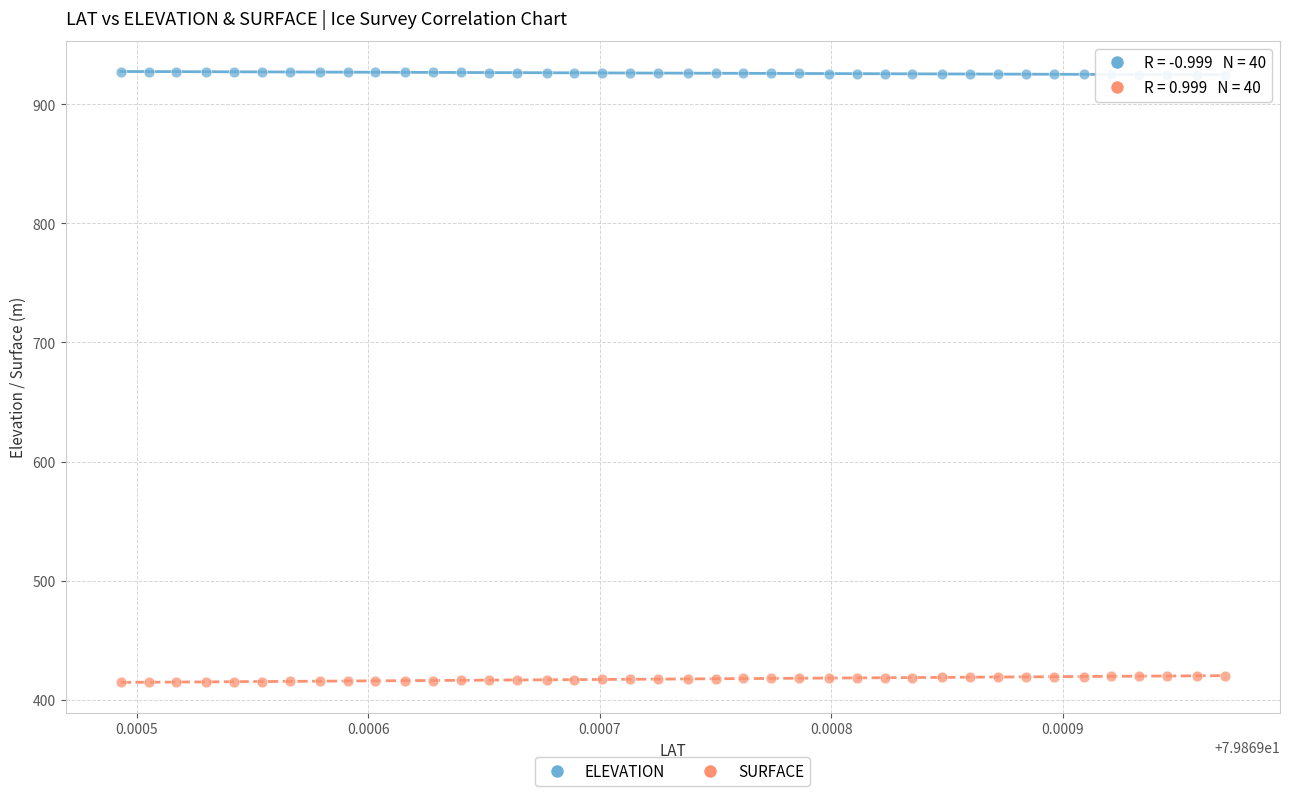

Which series reaches the maximum Y coordinate?

ELEVATION